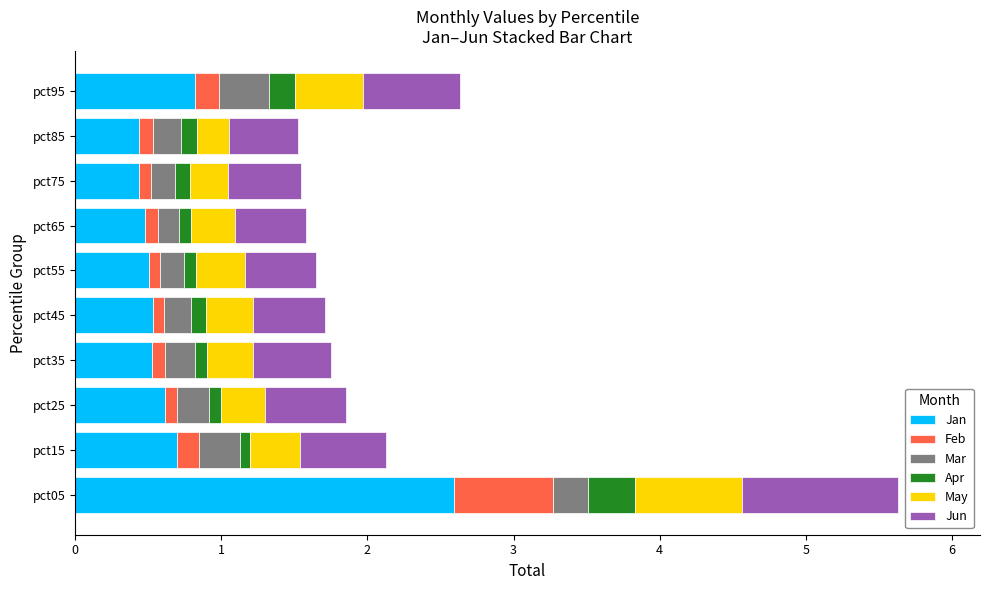

At which label does Jan reach its peak?

pct05